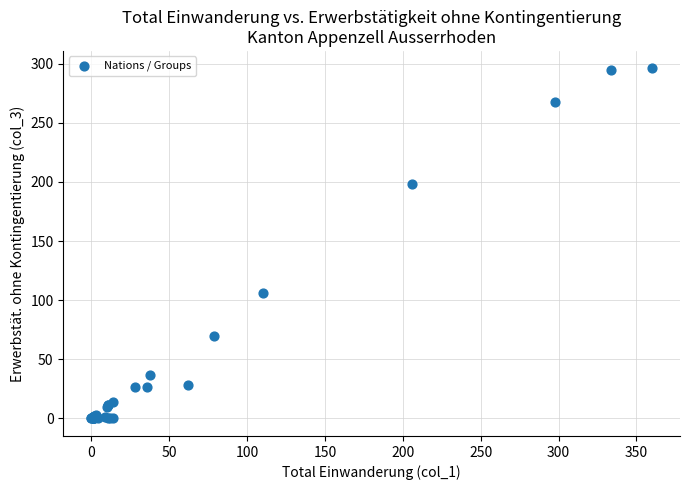

What Y value in the scatter plot is closest to 148?

106